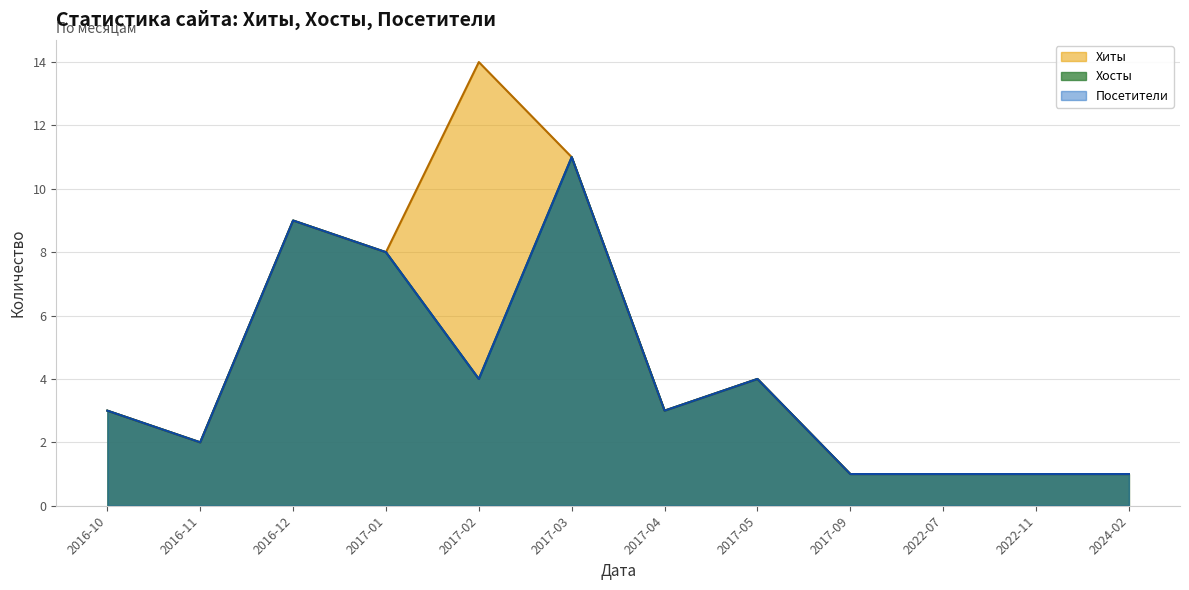

How many lines are shown in the chart?

3